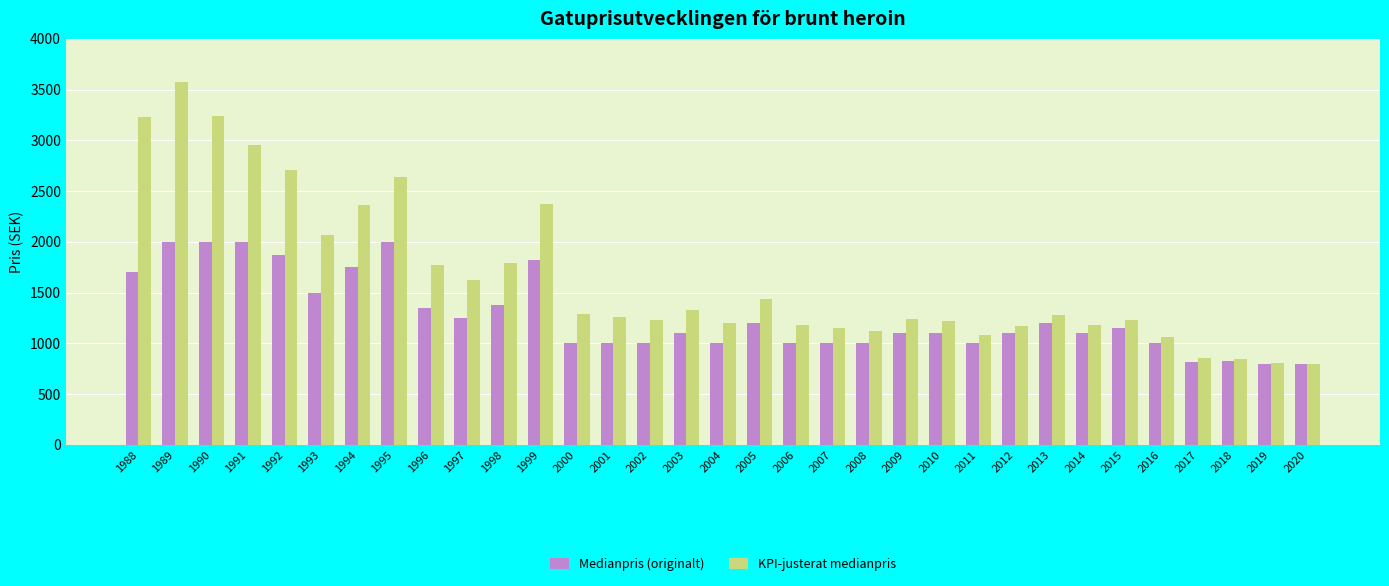

Where does the Medianpris (originalt) series first go above 1100?

1988